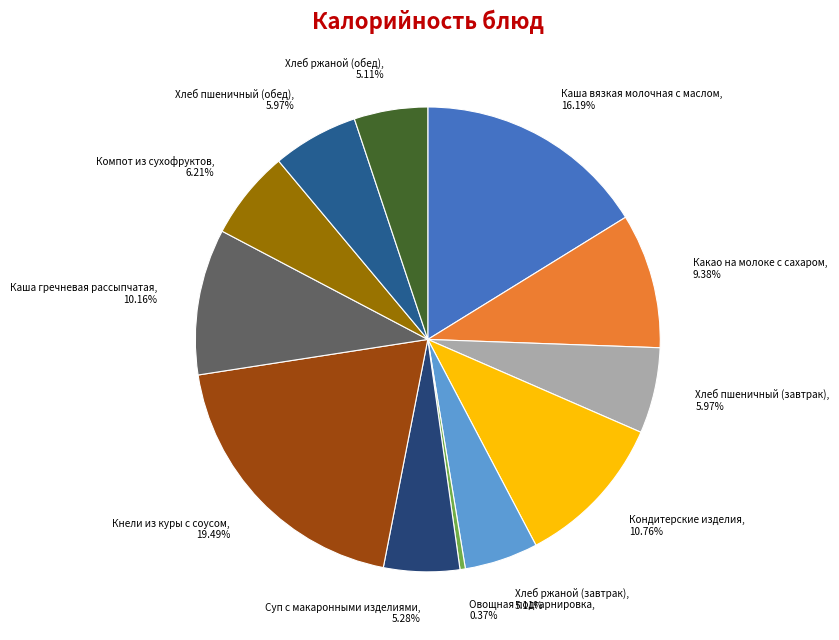

Is the sum of Компот из сухофруктов and Кнели из куры с соусом greater than half?

No